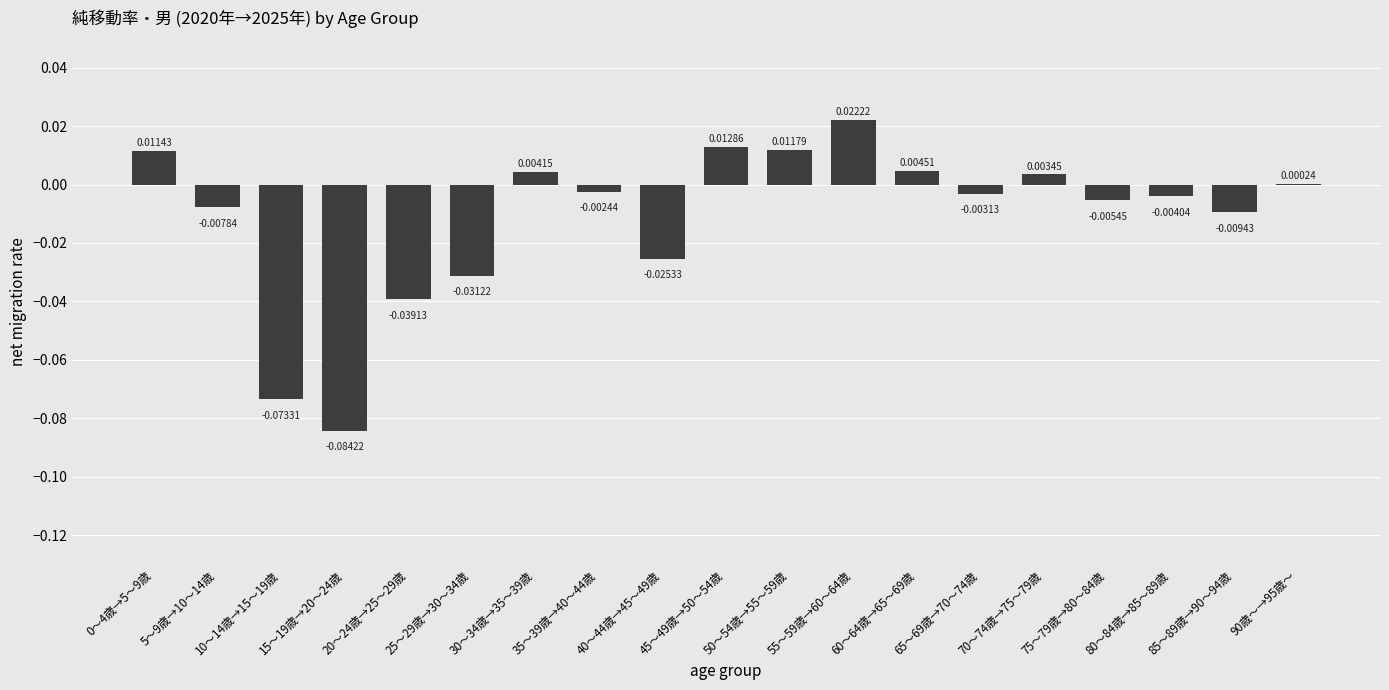

Which has a higher value, 50～54歳→55～59歳 or 35～39歳→40～44歳?

50～54歳→55～59歳